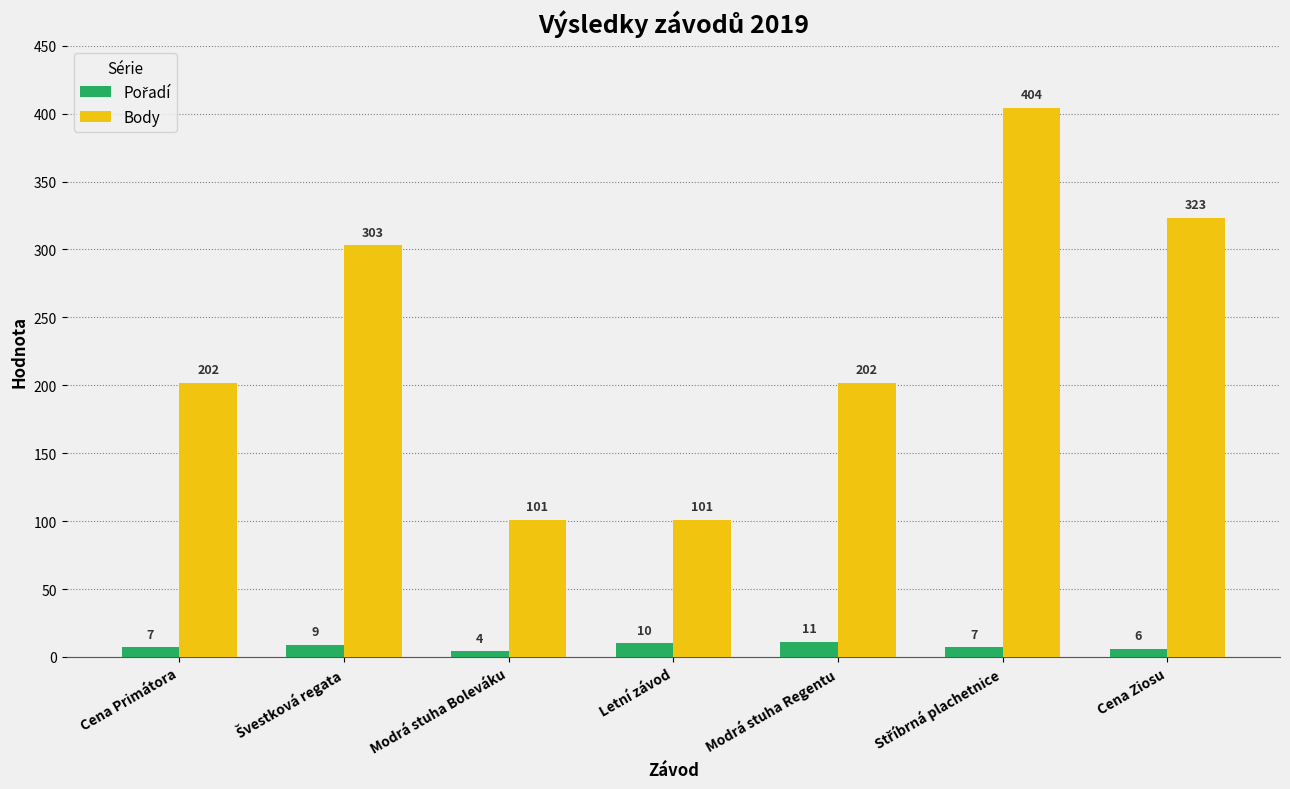

What is the sum of all Body values?

1636